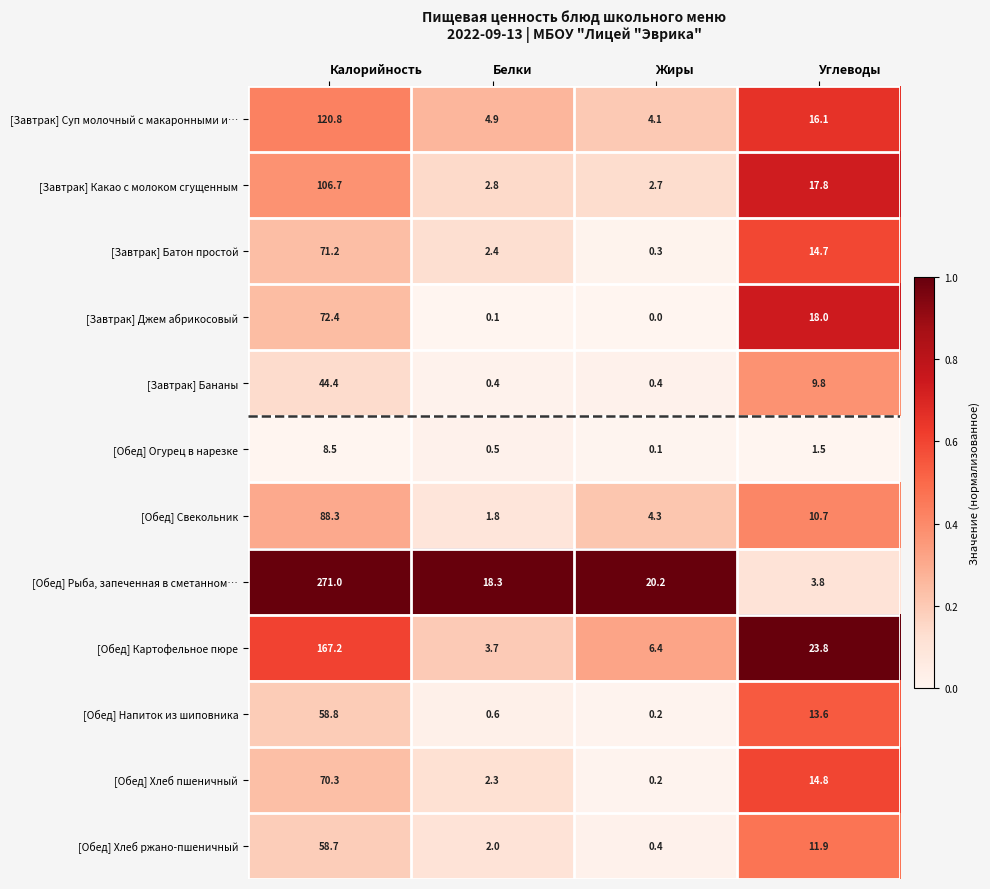

Which series has the largest range (max minus min)?

[Обед] Рыба, запеченная в сметанном…